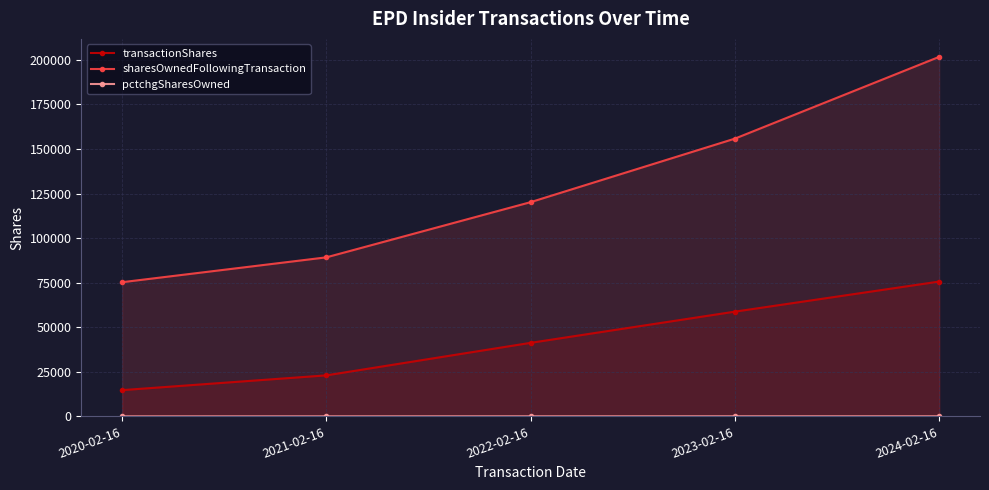

Where is pctchgSharesOwned nearest to the value 42?

2021-02-16